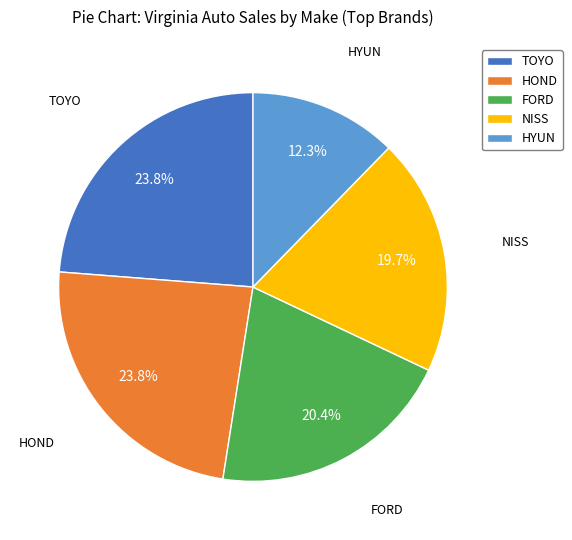

True or false: FORD accounts for 1% of the total.

False